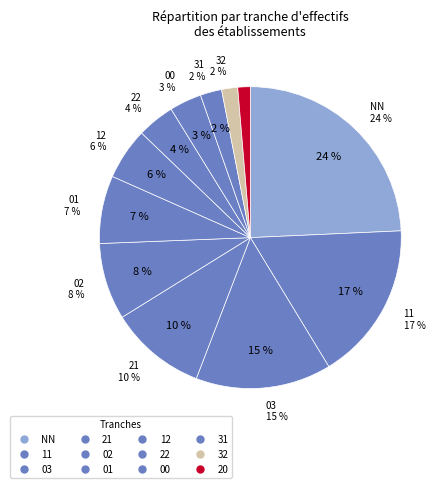

What is the change in value from 03 to 12?

-47